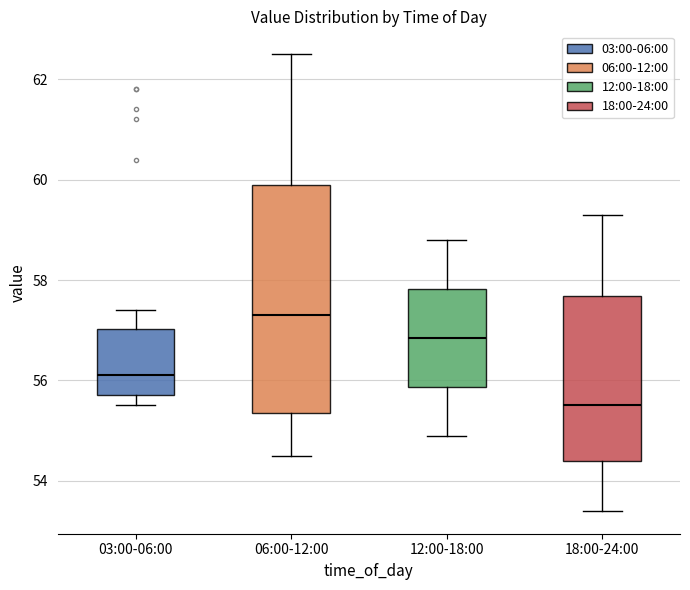

Where is the upper edge of the box for 03:00-06:00 on the y-axis? The values are not printed on the chart, so give them approximately, as read against the axis.

57.0